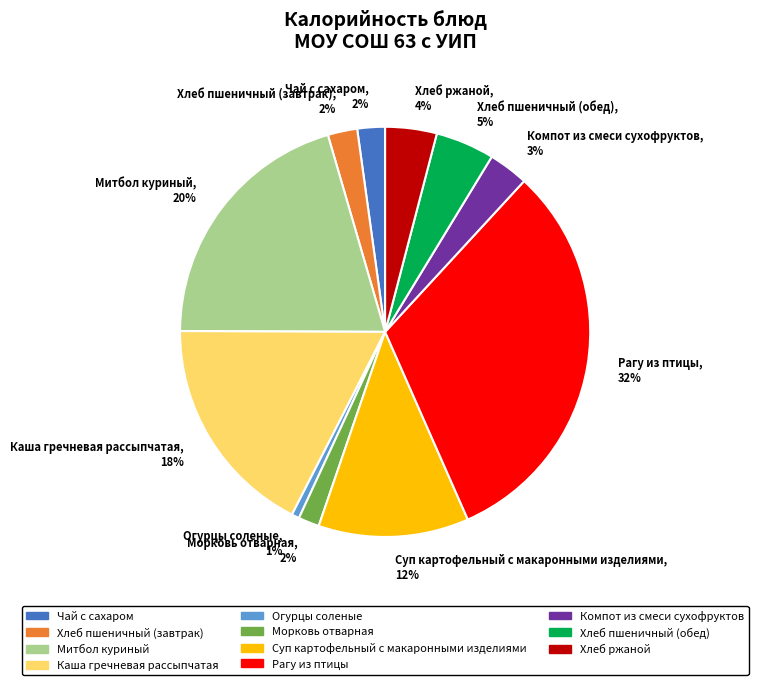

To the nearest percent, what is the difference between the Морковь отварная and Рагу из птицы slice percentages?

30%